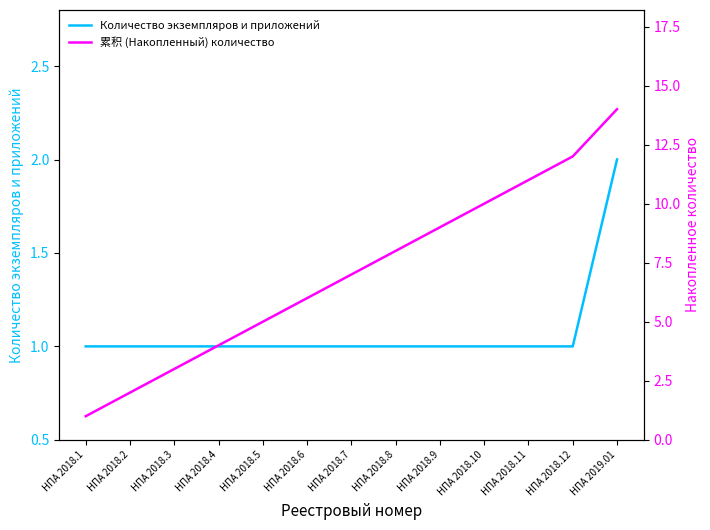

What is the difference between the 累积 (Накопленный) количество values at НПА 2018.6 and НПА 2018.9?

3